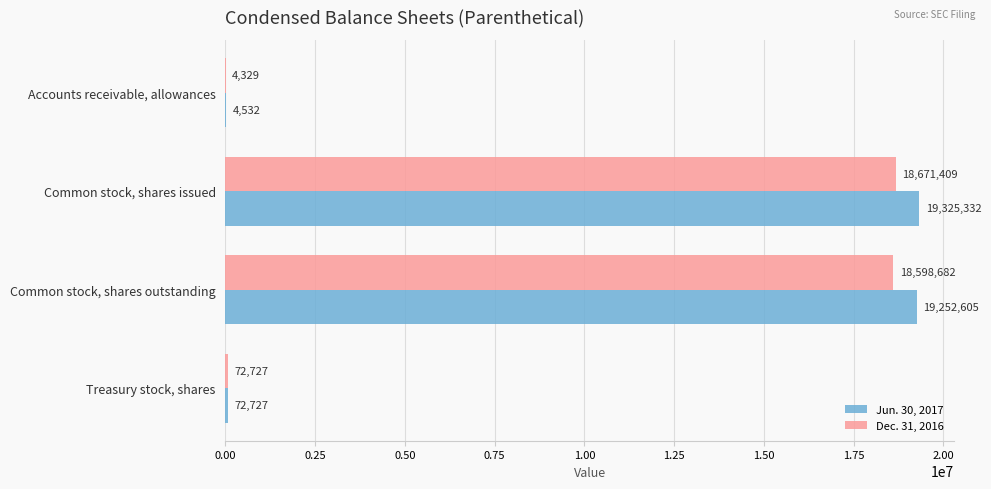

Which series has the widest spread of values?

Jun. 30, 2017